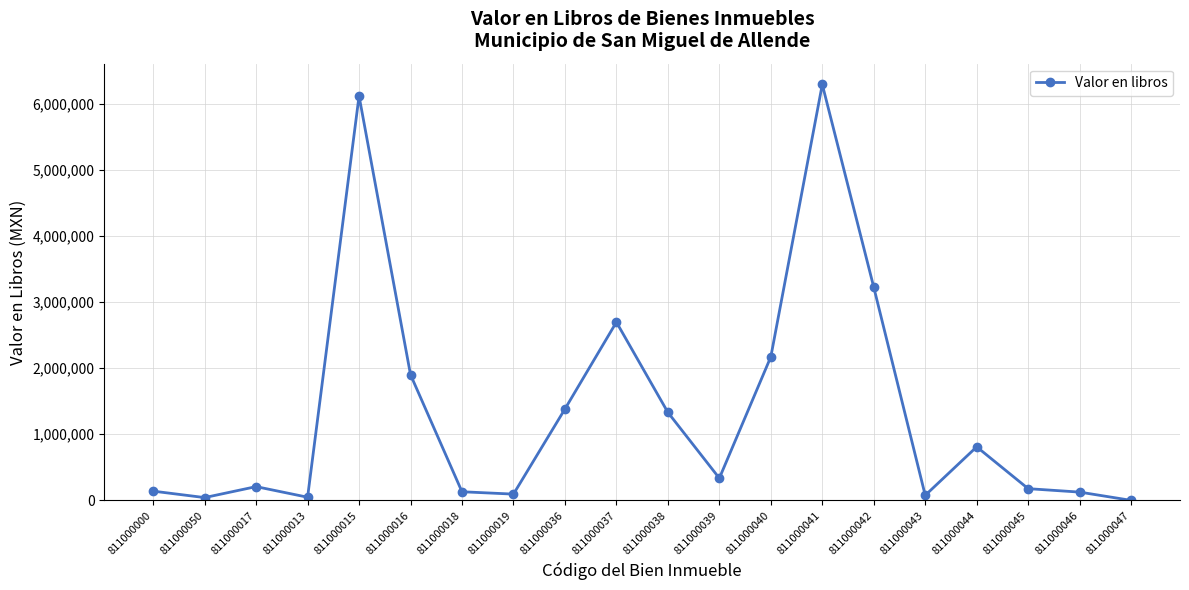

What is the ratio of the value at 811000019 to the value at 811000017?

0.5